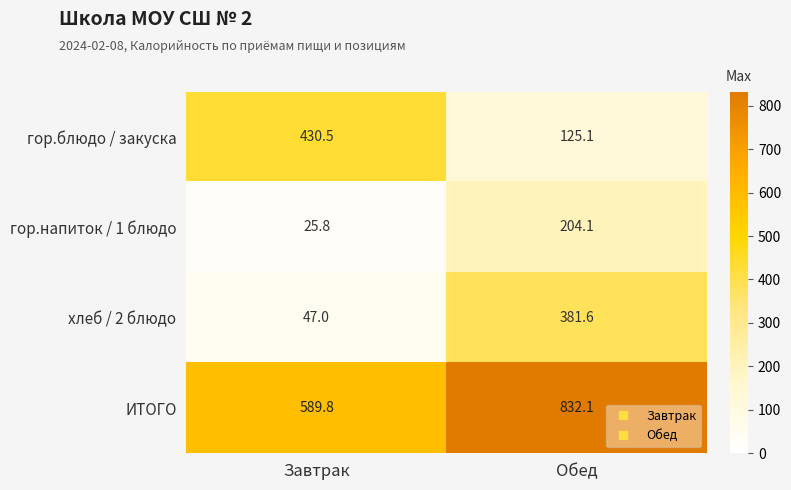

The value of гор.блюдо / закуска at Завтрак is 611.2. True or false?

False